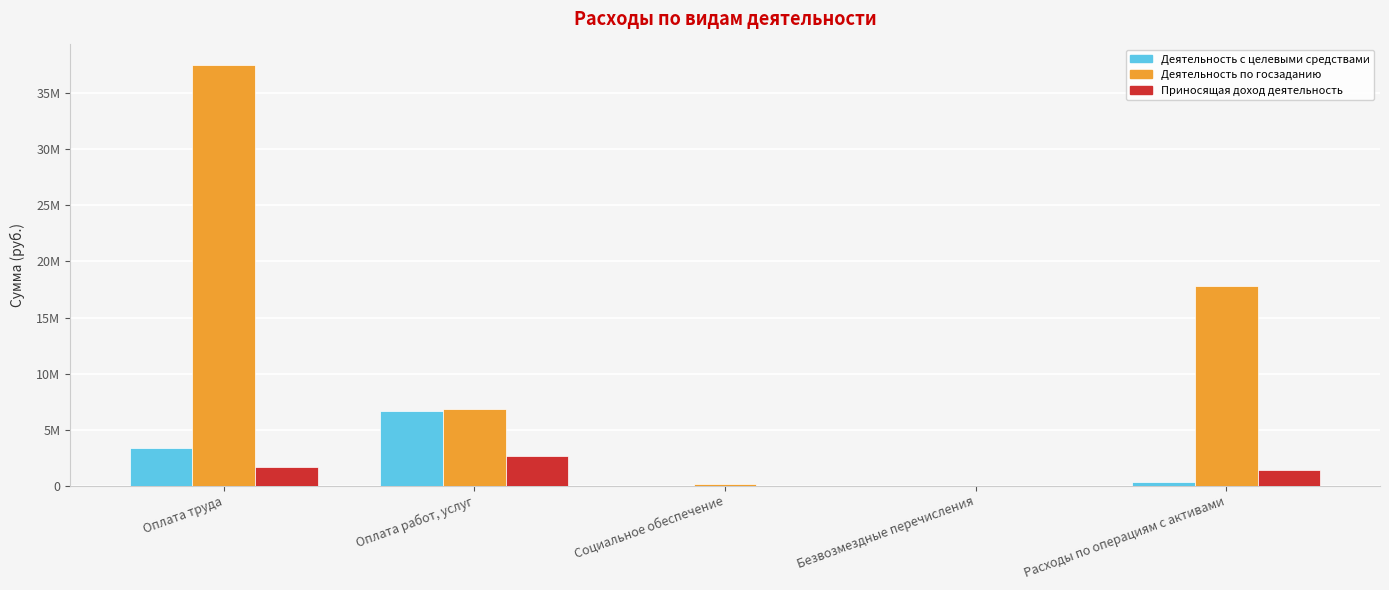

Which category has the highest value in the Деятельность по госзаданию series?

Оплата труда